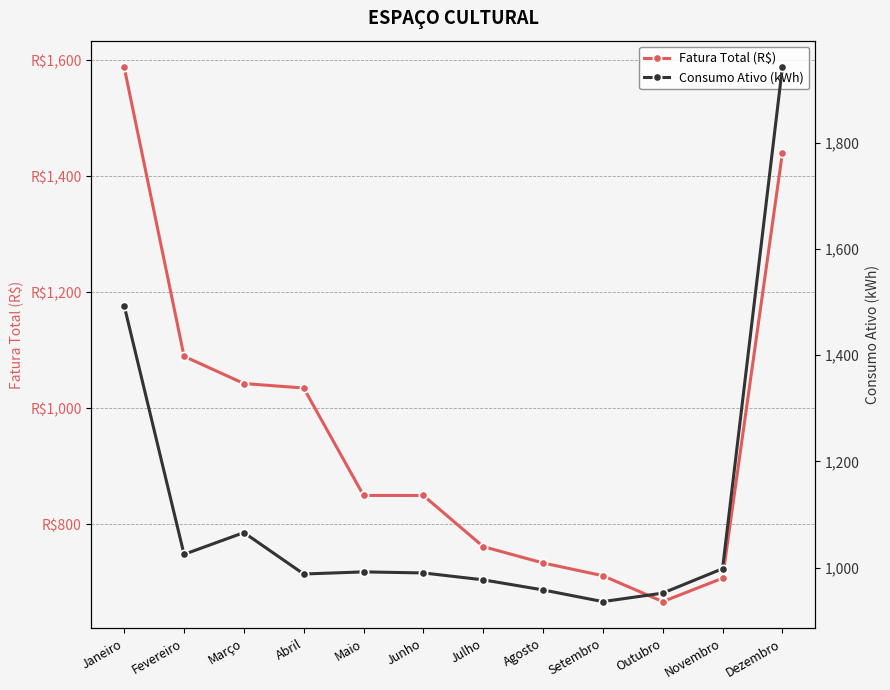

What is the value of the Fatura Total (R$) point at the 7th from the left?

761.6